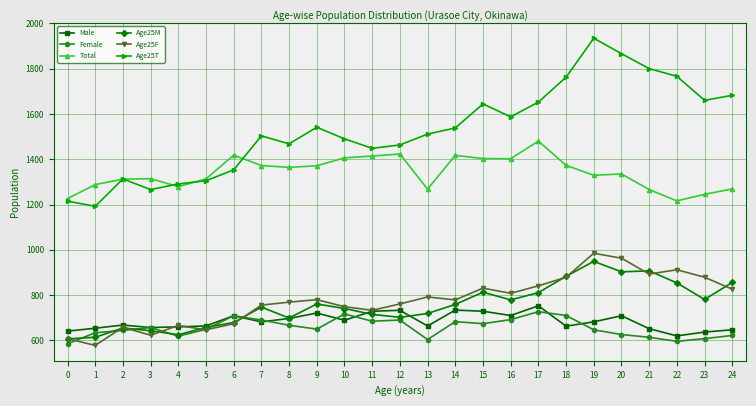

Is the value of Male at 5 greater than the value of Age25T at 7?

No